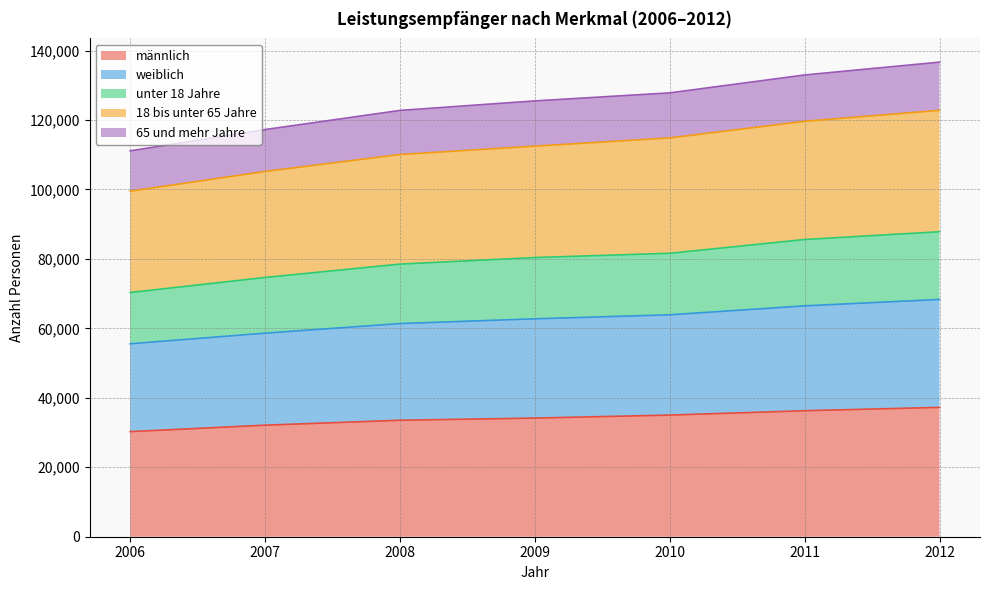

What is the total value across all series at 2007?

117246